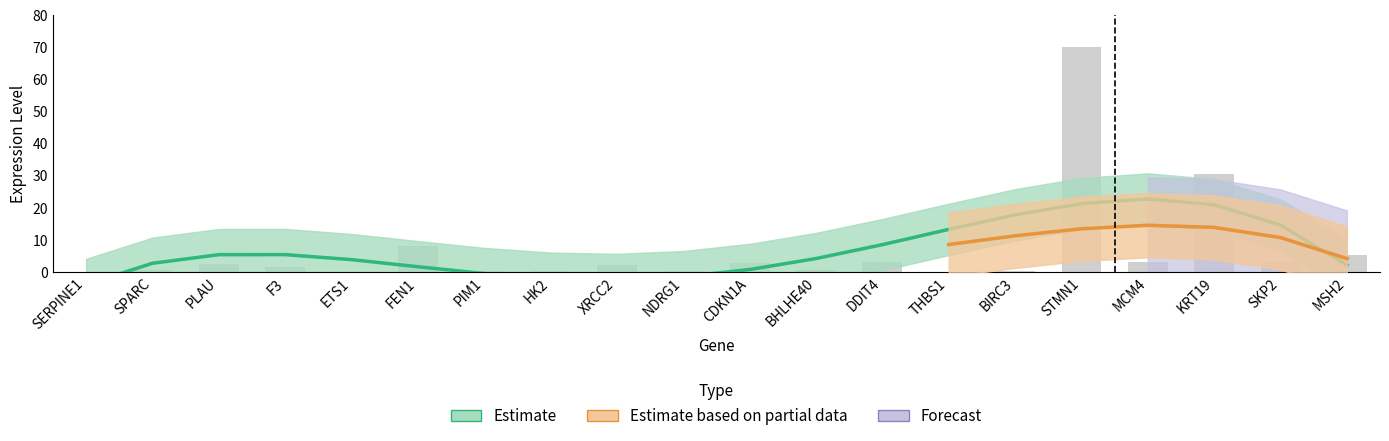

What is the sum of all values?

135.0